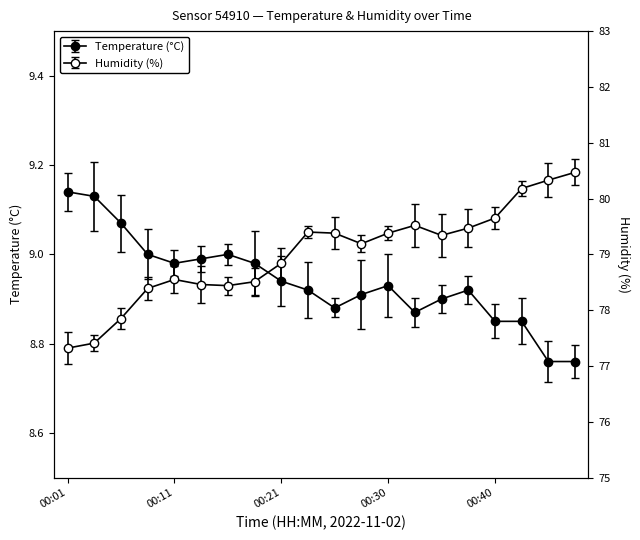

Which series changed the most between 00:28 and 00:38?

Humidity (%)